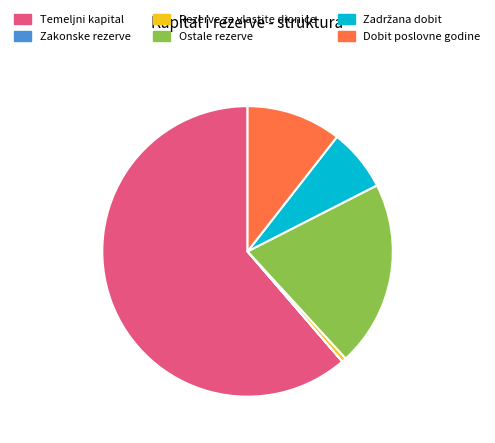

Do Dobit poslovne godine and Ostale rezerve together represent more than half of the pie?

No